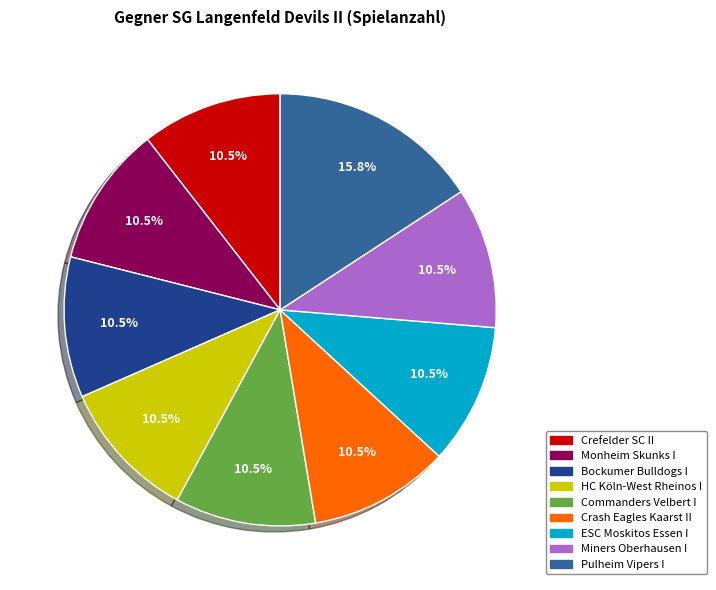

How many segments does this pie chart have?

9